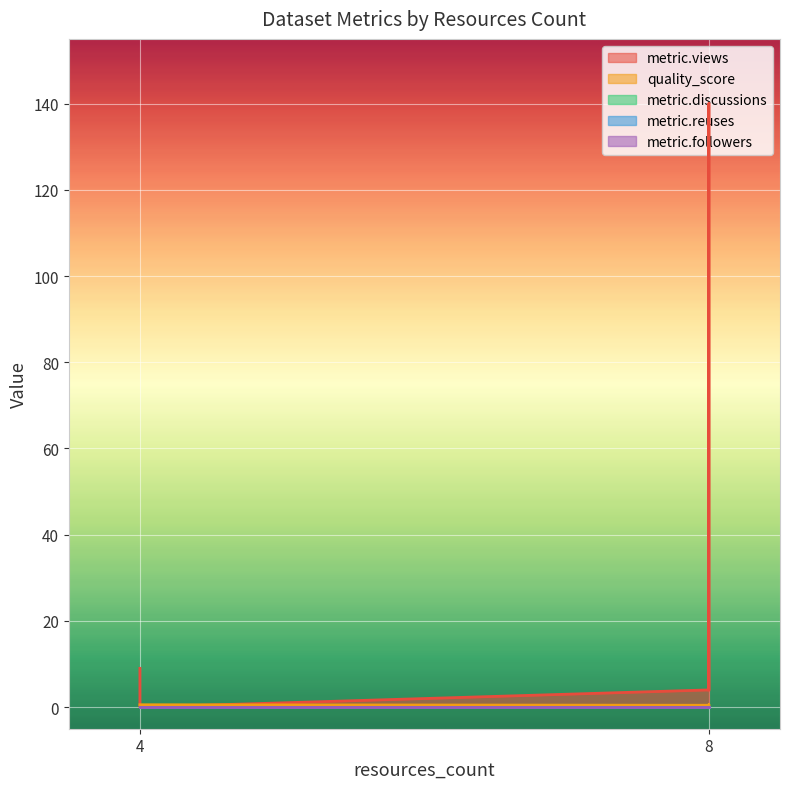

At how many categories does at least one series exceed 31?

1